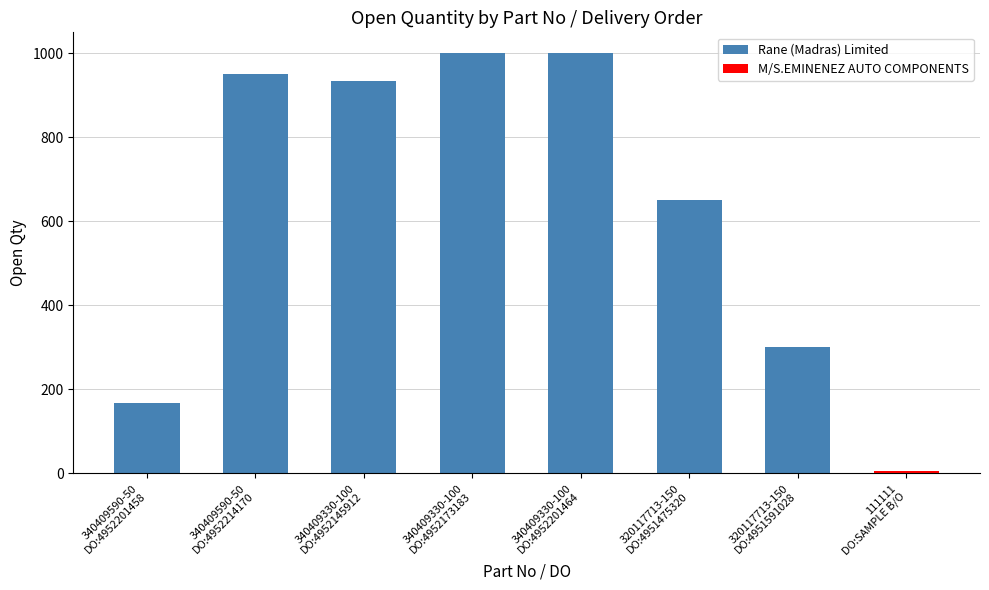

The value at 340409590-50
DO:4952214170 is 950. True or false?

True